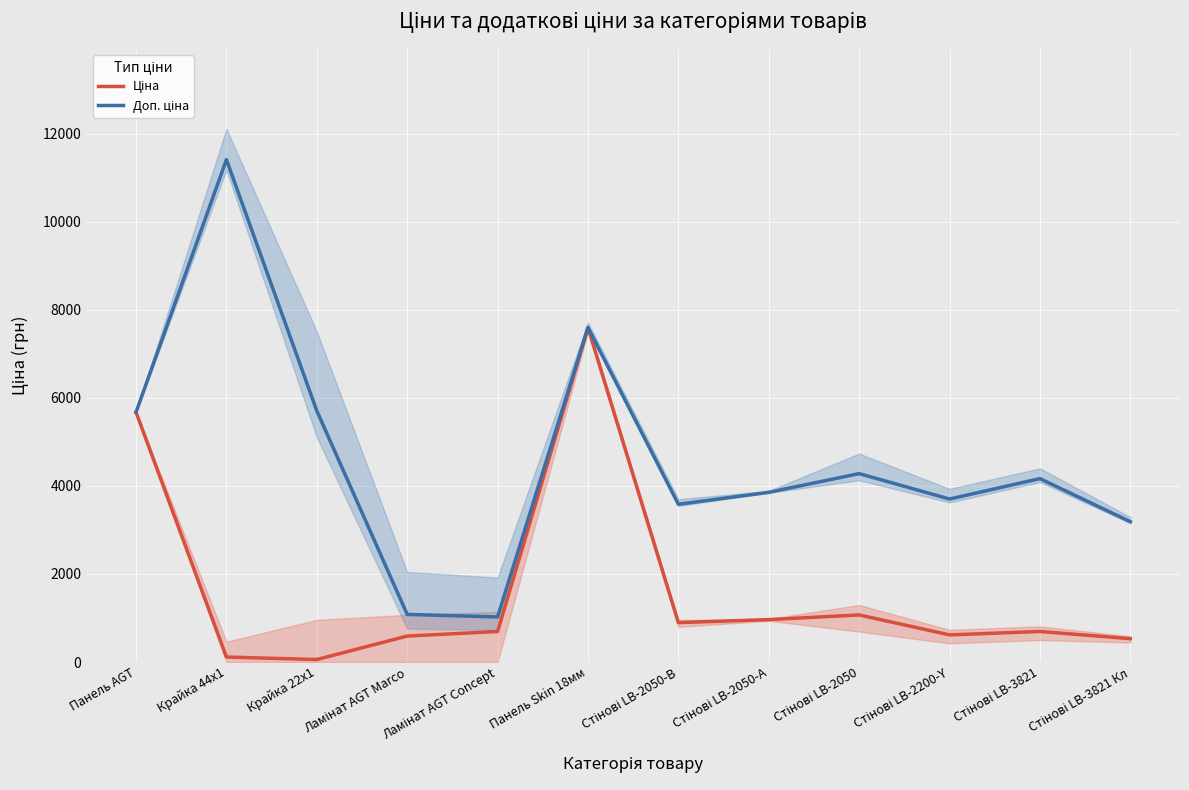

What are all the series names shown in the legend?

Ціна, Доп. ціна